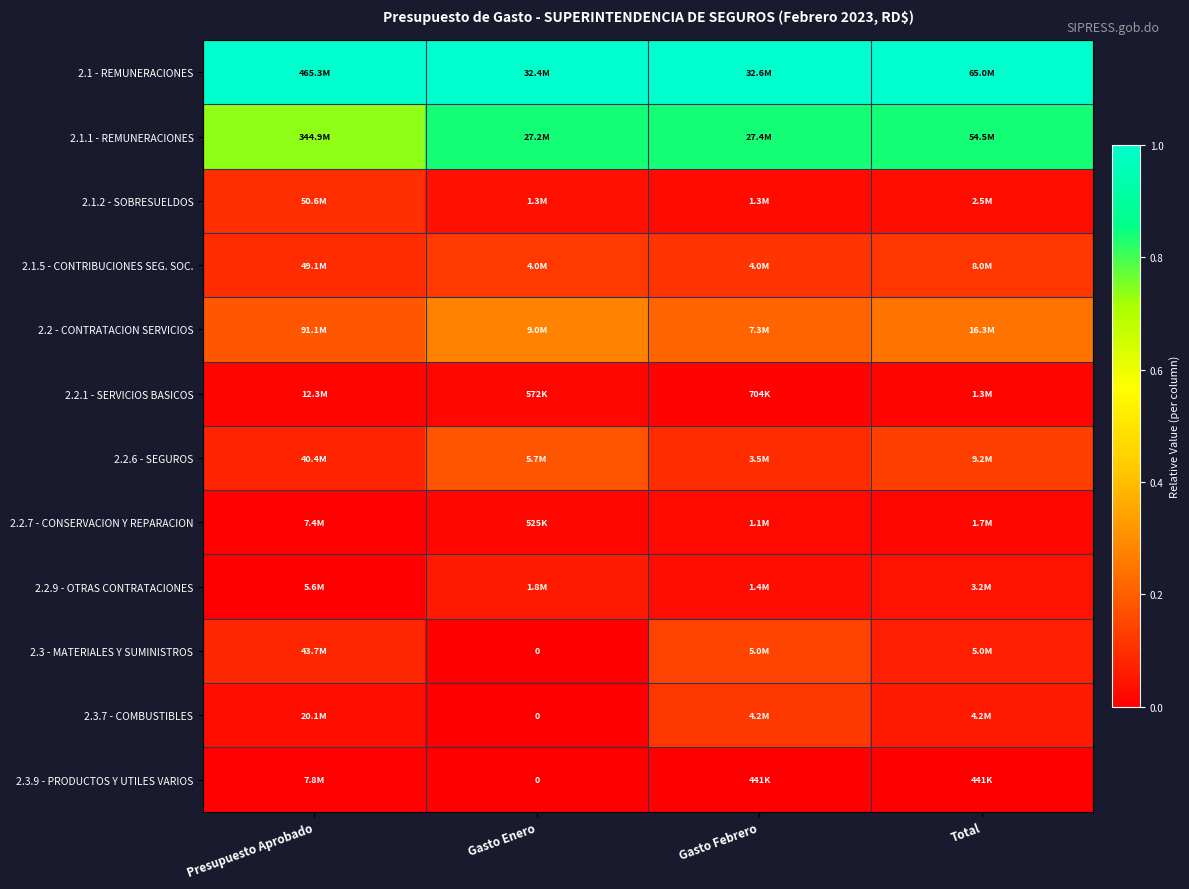

Which category has the highest value in the 2.1 - REMUNERACIONES series?

Presupuesto Aprobado